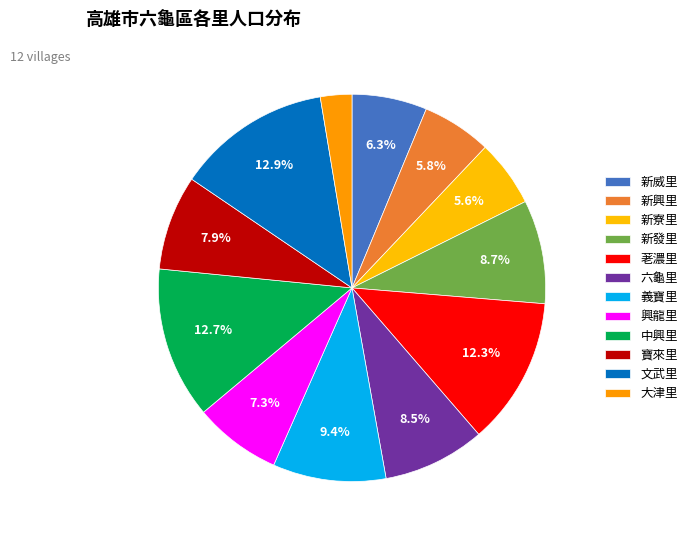

How many segments does this pie chart have?

12